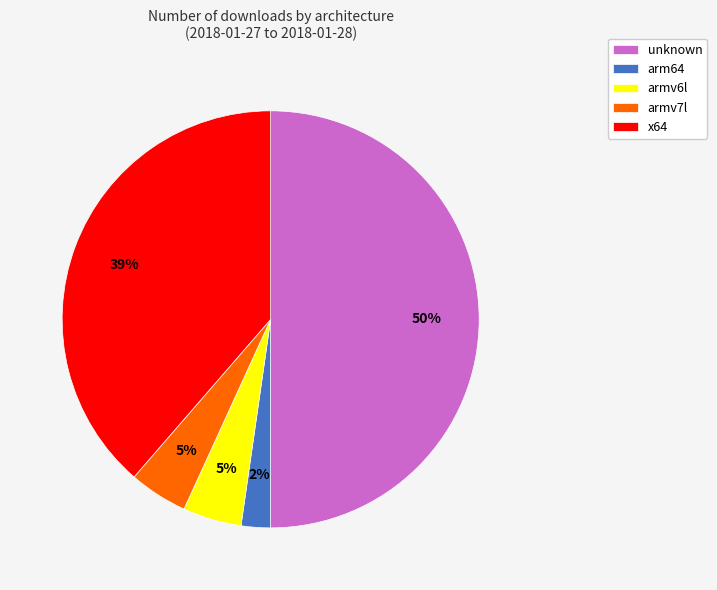

Combined, do unknown and armv7l account for over 50%?

Yes